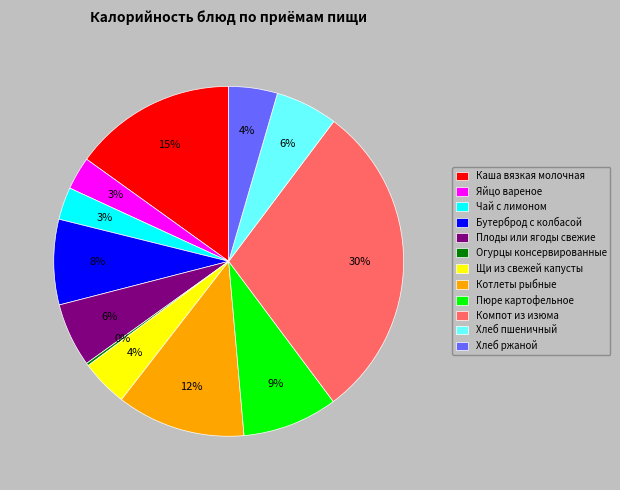

To the nearest percent, what is the average slice percentage?

8%